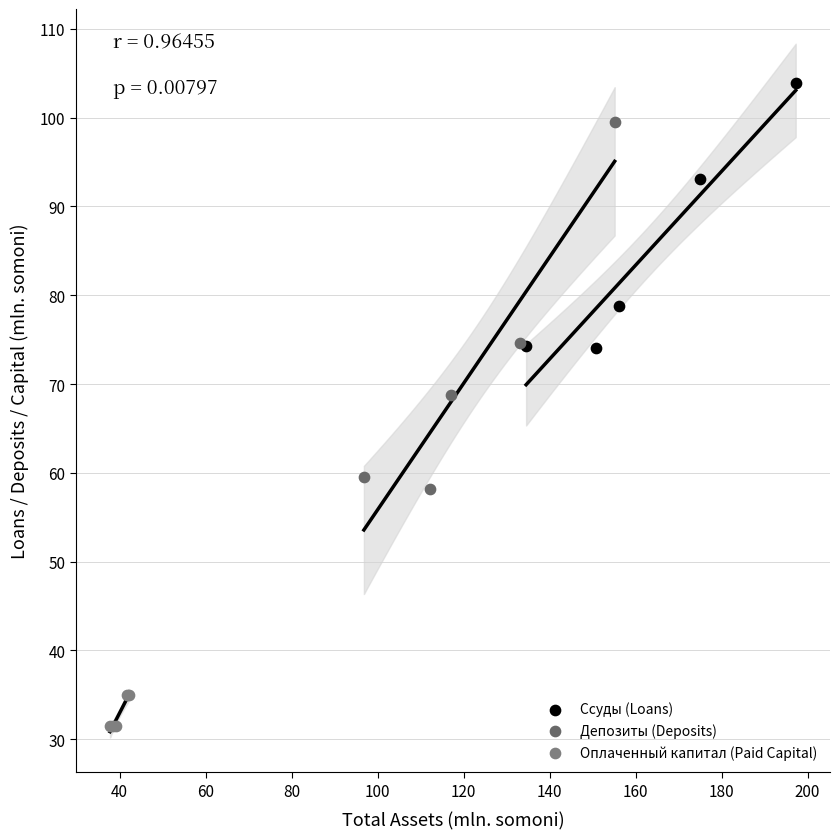

Which series contains the highest Y value?

Ссуды (Loans)